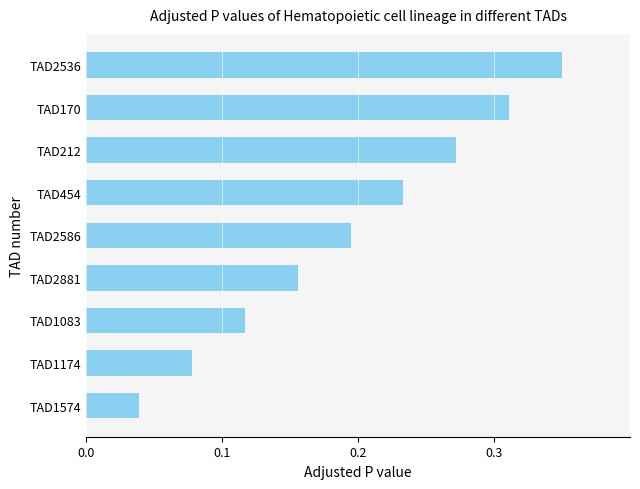

List the labels in order of value, smallest first.

TAD1574, TAD1174, TAD1083, TAD2881, TAD2586, TAD454, TAD212, TAD170, TAD2536